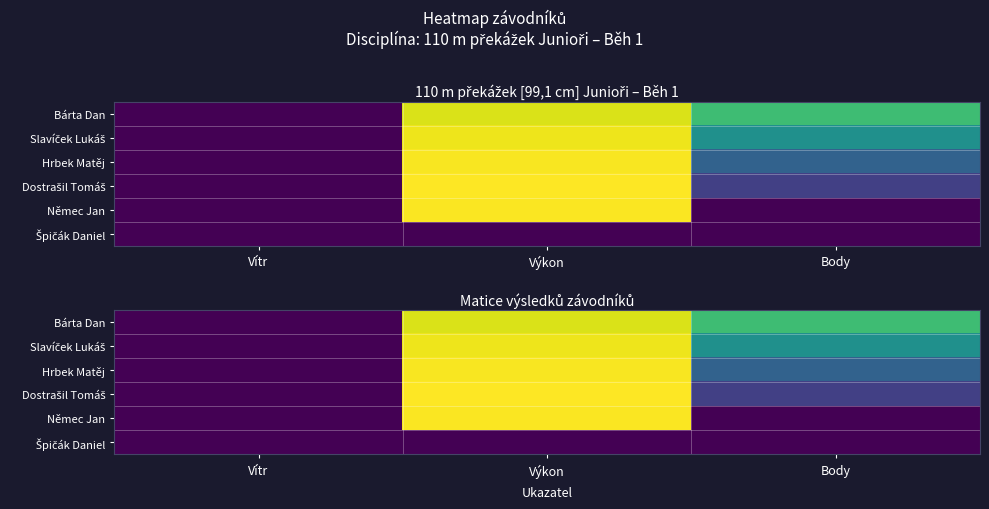

What is the approximate value of Bárta Dan at Výkon?

12.8